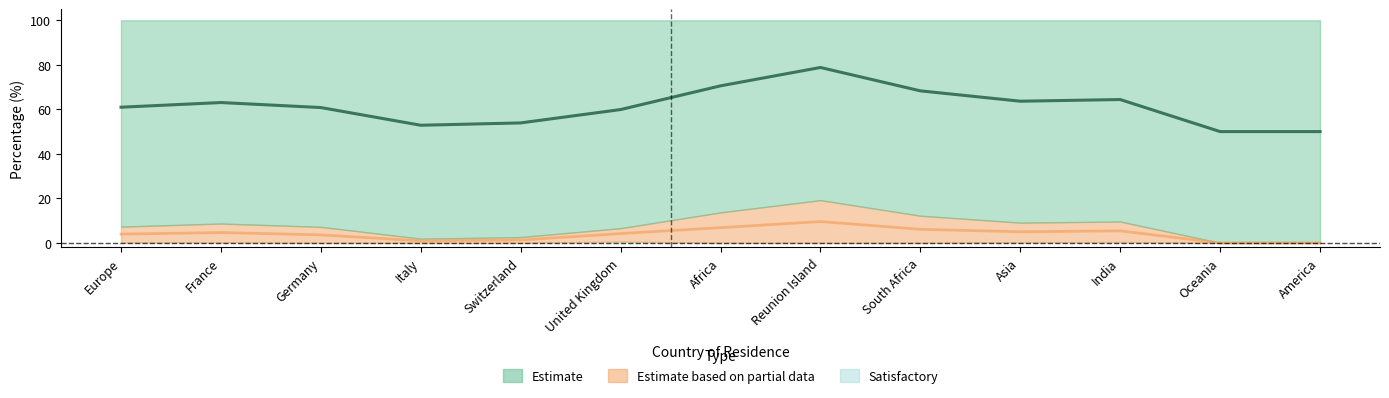

The chart shows a value of 84.6 at America. True or false?

False